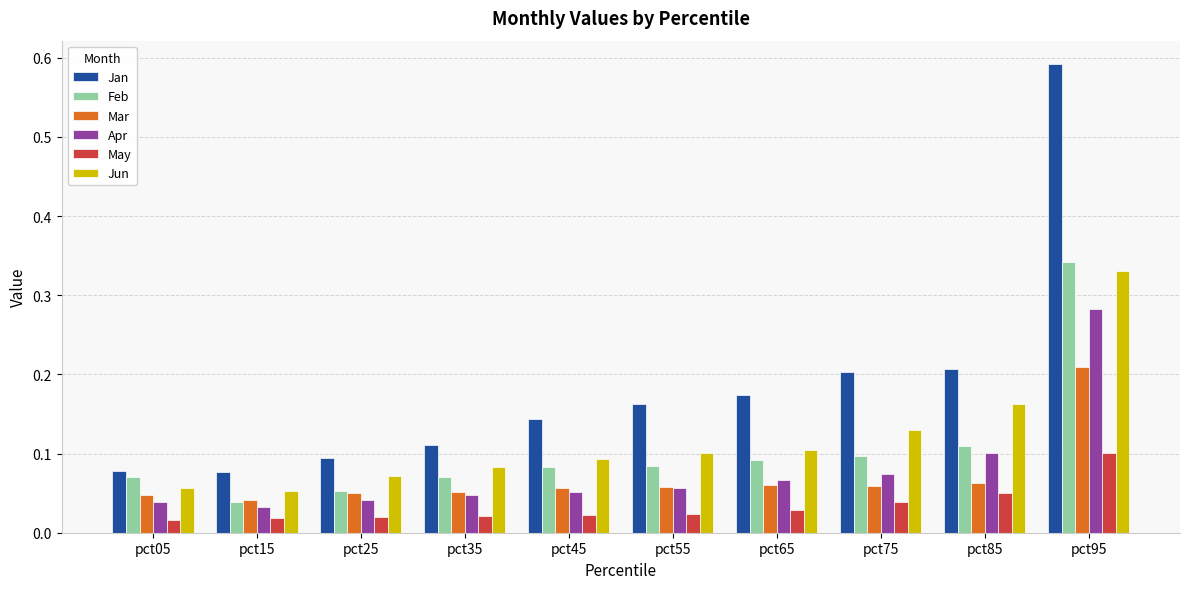

What is the difference between the maximum and minimum values in the Jan series?

0.5